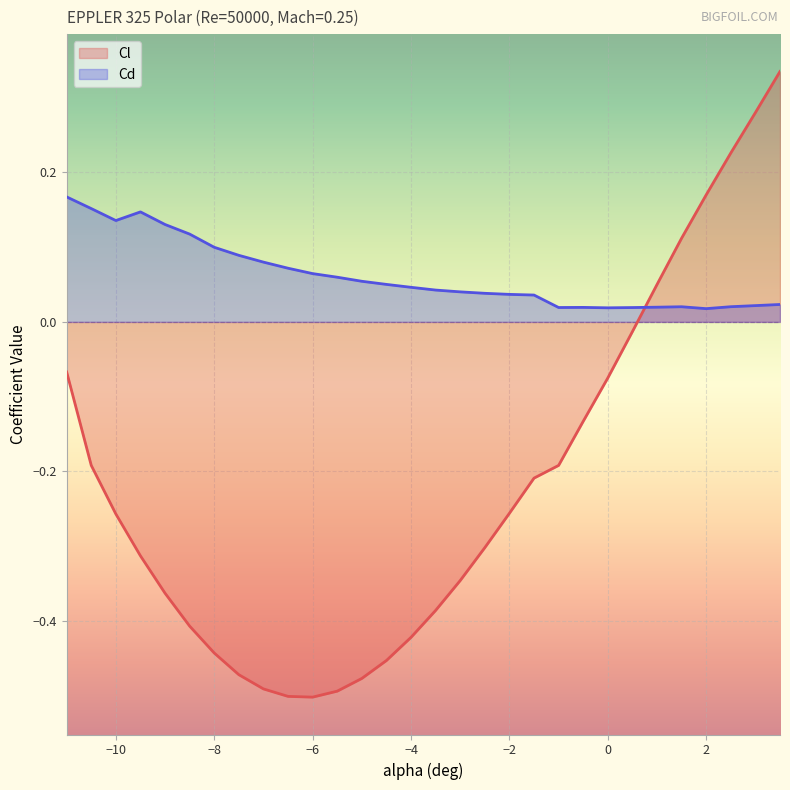

True or false: Cd and Cl cross at least once.

True